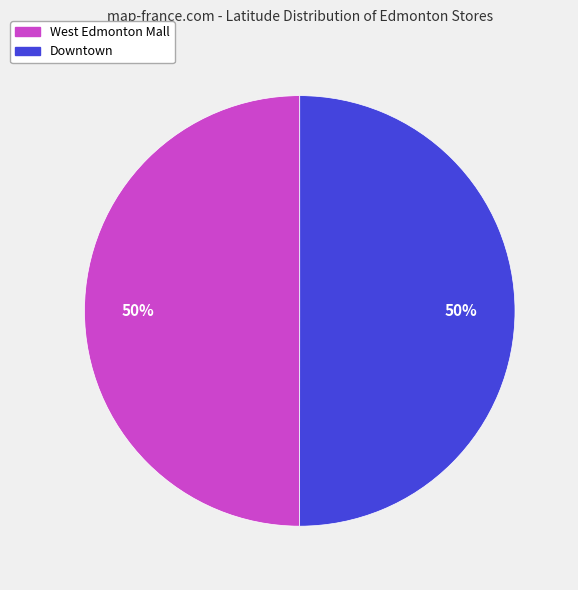

Count the number of slices in the pie.

2